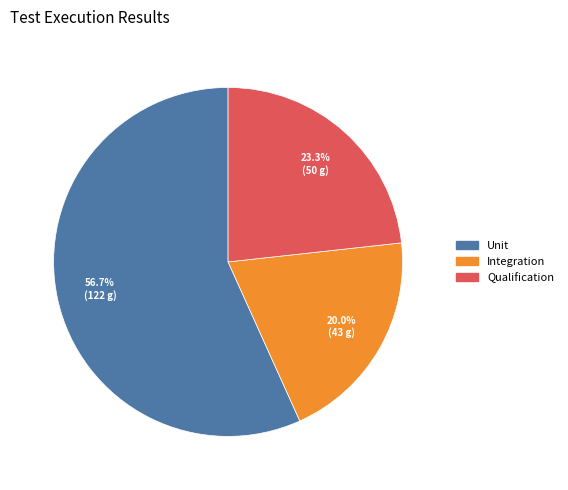

What is the ratio of the value at Unit to the value at Qualification?

2.4